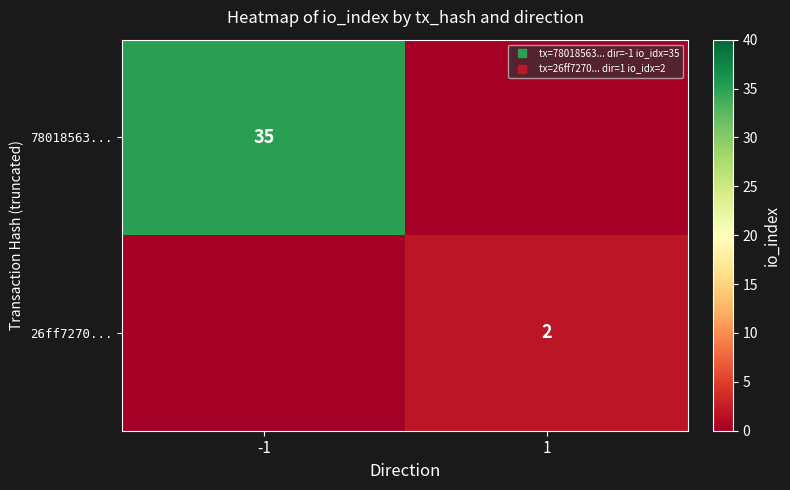

Rank the series by their average value, from lowest to highest.

26ff7270..., 78018563...